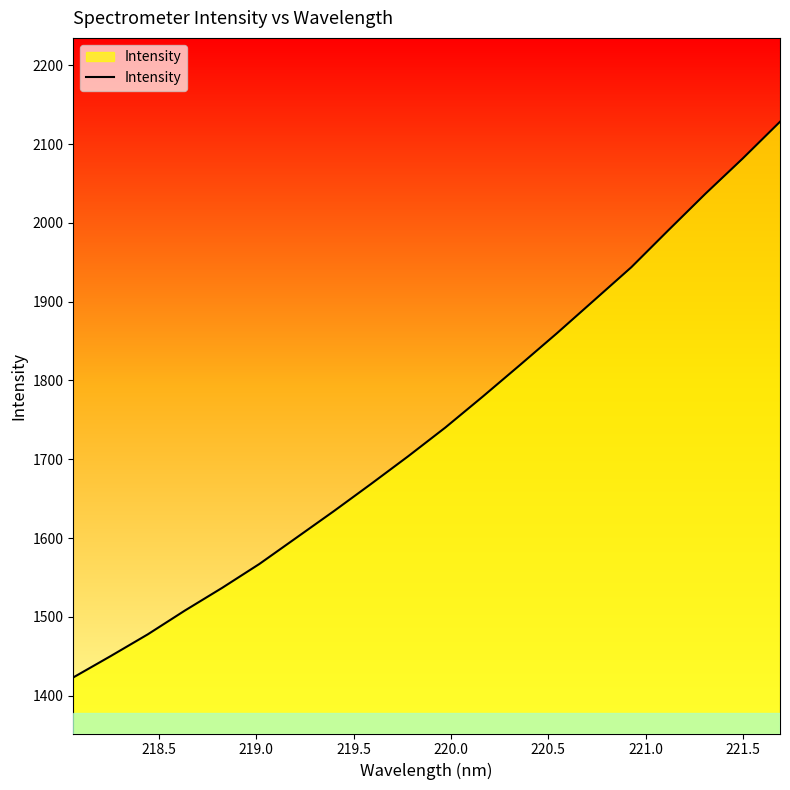

What is the smallest value displayed?

1423.1